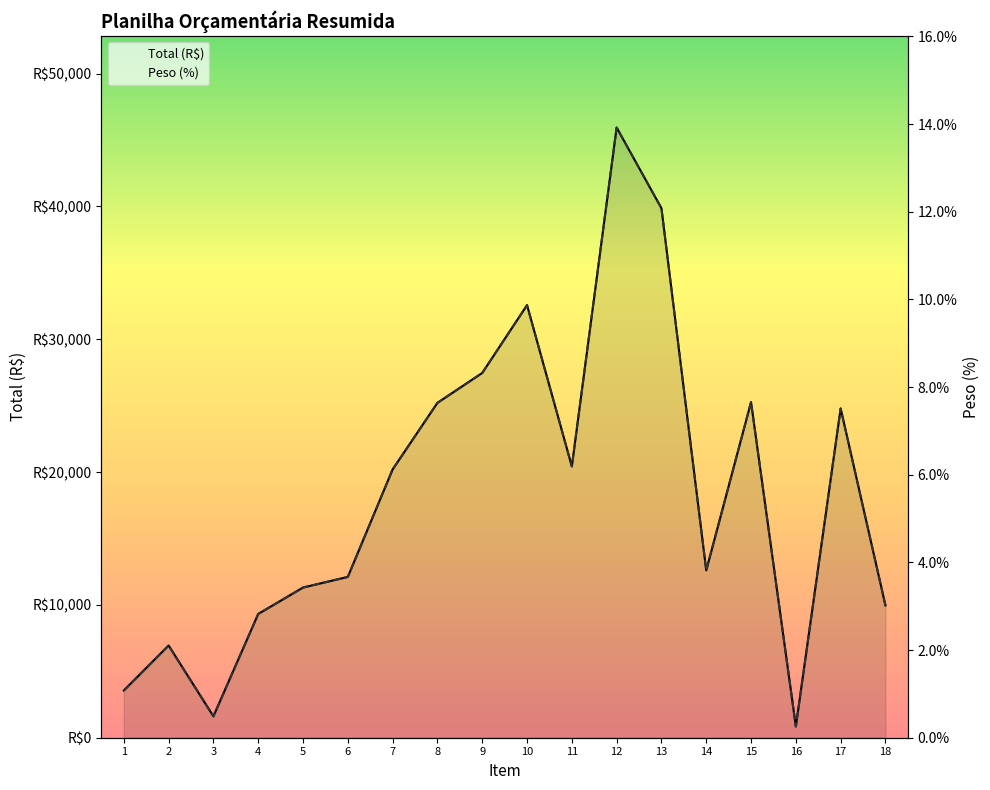

Rank the categories by Peso (%) value from highest to lowest.

12, 13, 10, 9, 15, 8, 17, 11, 7, 14, 6, 5, 18, 4, 2, 1, 3, 16